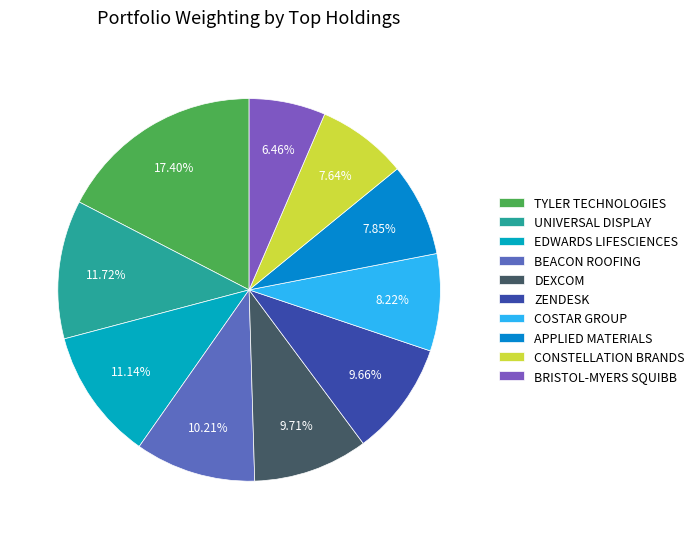

How much of the chart is everything except COSTAR GROUP?

91.8%